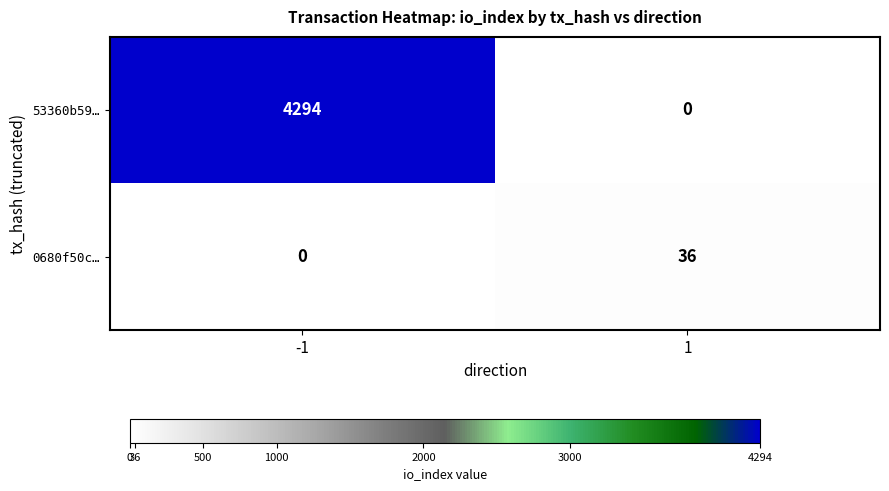

True or false: 0680f50c… has a value of 25 at 1.

False